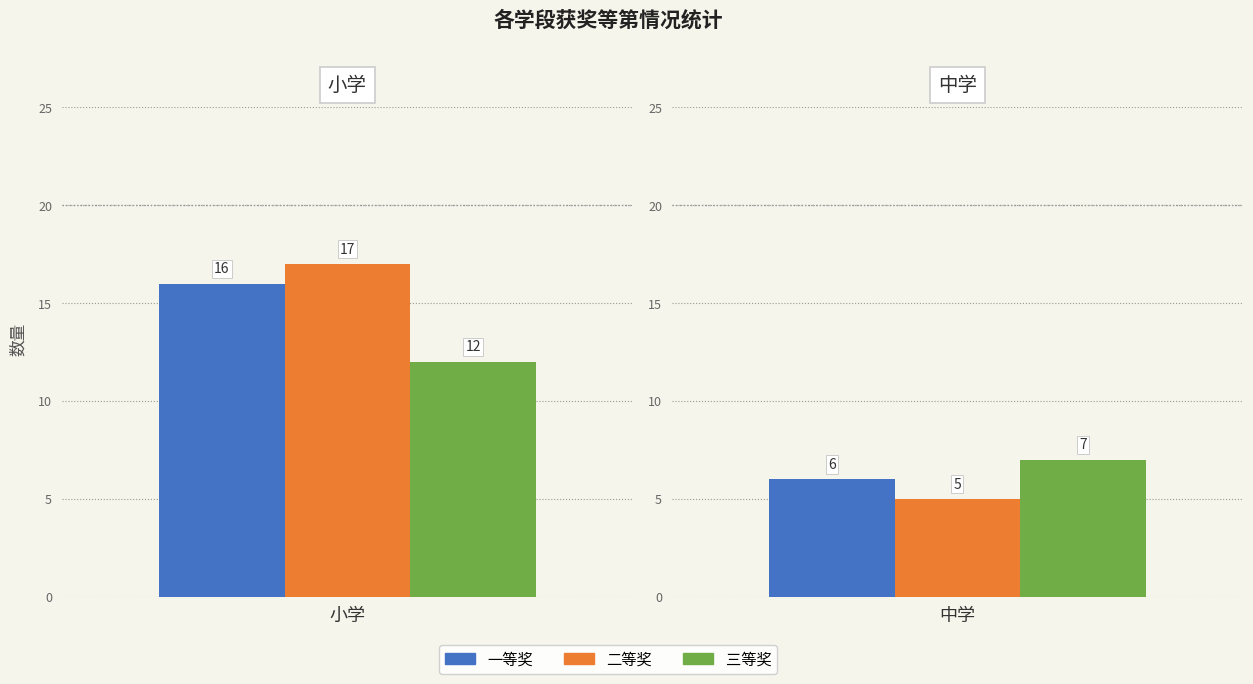

What is the difference between the highest and lowest values at 中学?

2